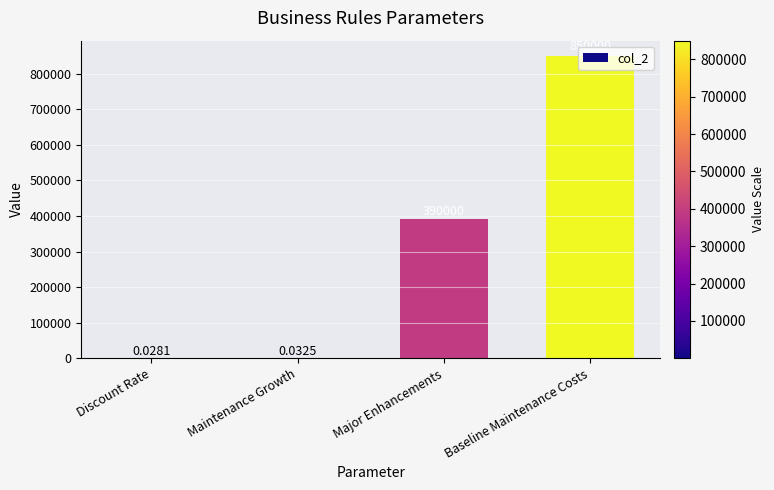

At which label is the value closest to 425000?

Major Enhancements